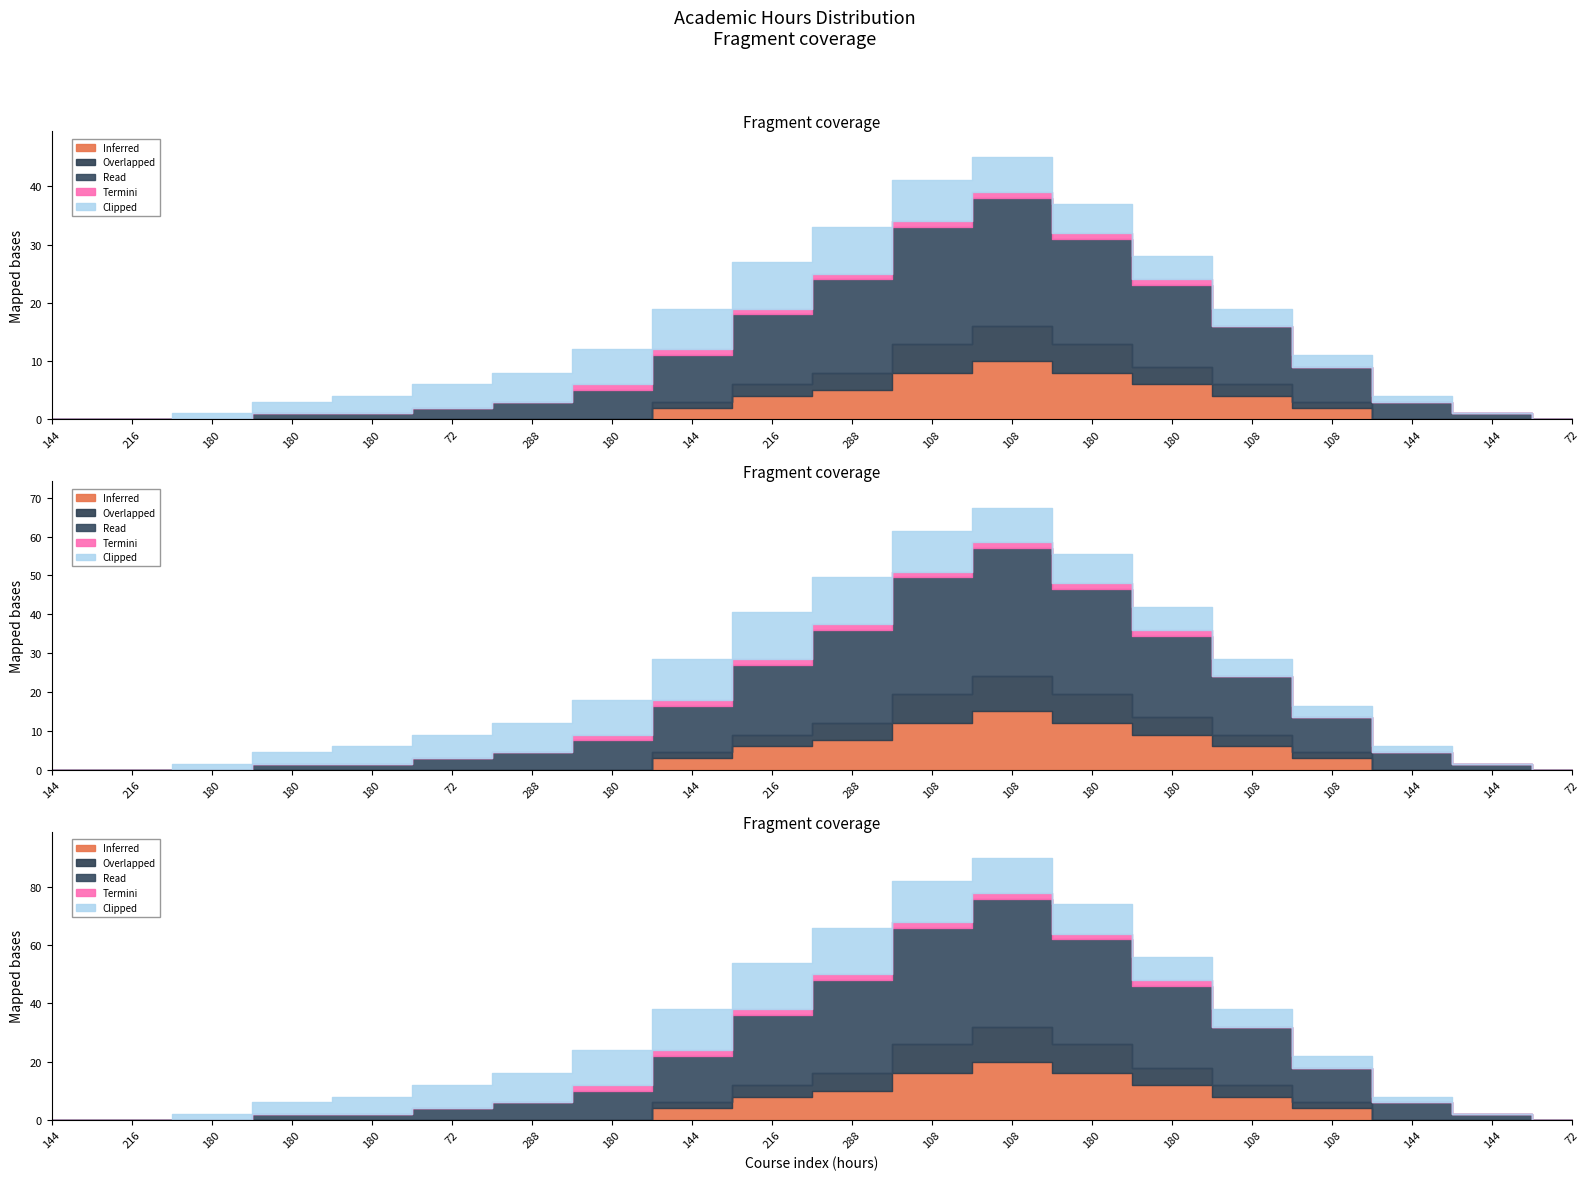

True or false: Clipped and Termini intersect in this chart.

False